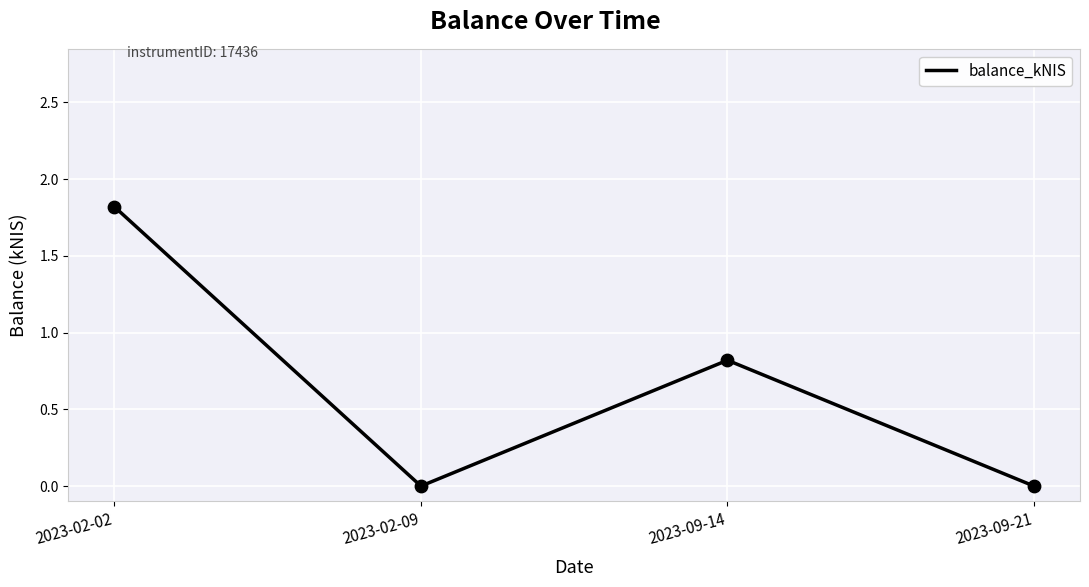

Between 2023-02-02 and 2023-09-21, which is larger?

2023-02-02